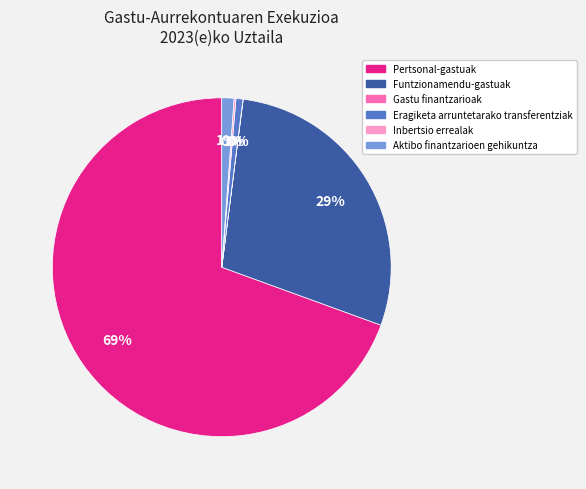

What is the largest slice in the pie chart?

Pertsonal-gastuak